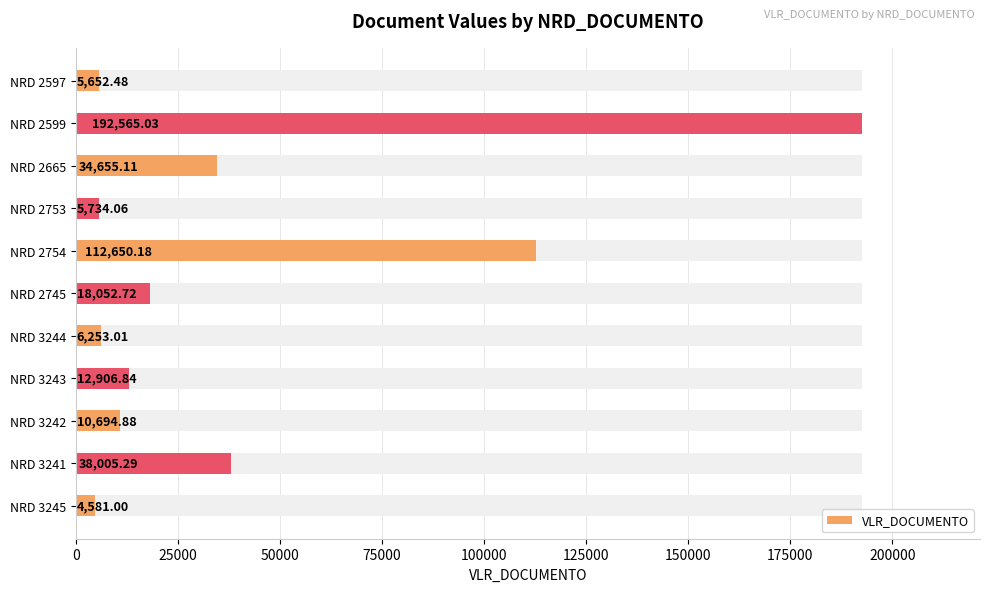

What is the maximum value shown in the chart?

192565.0